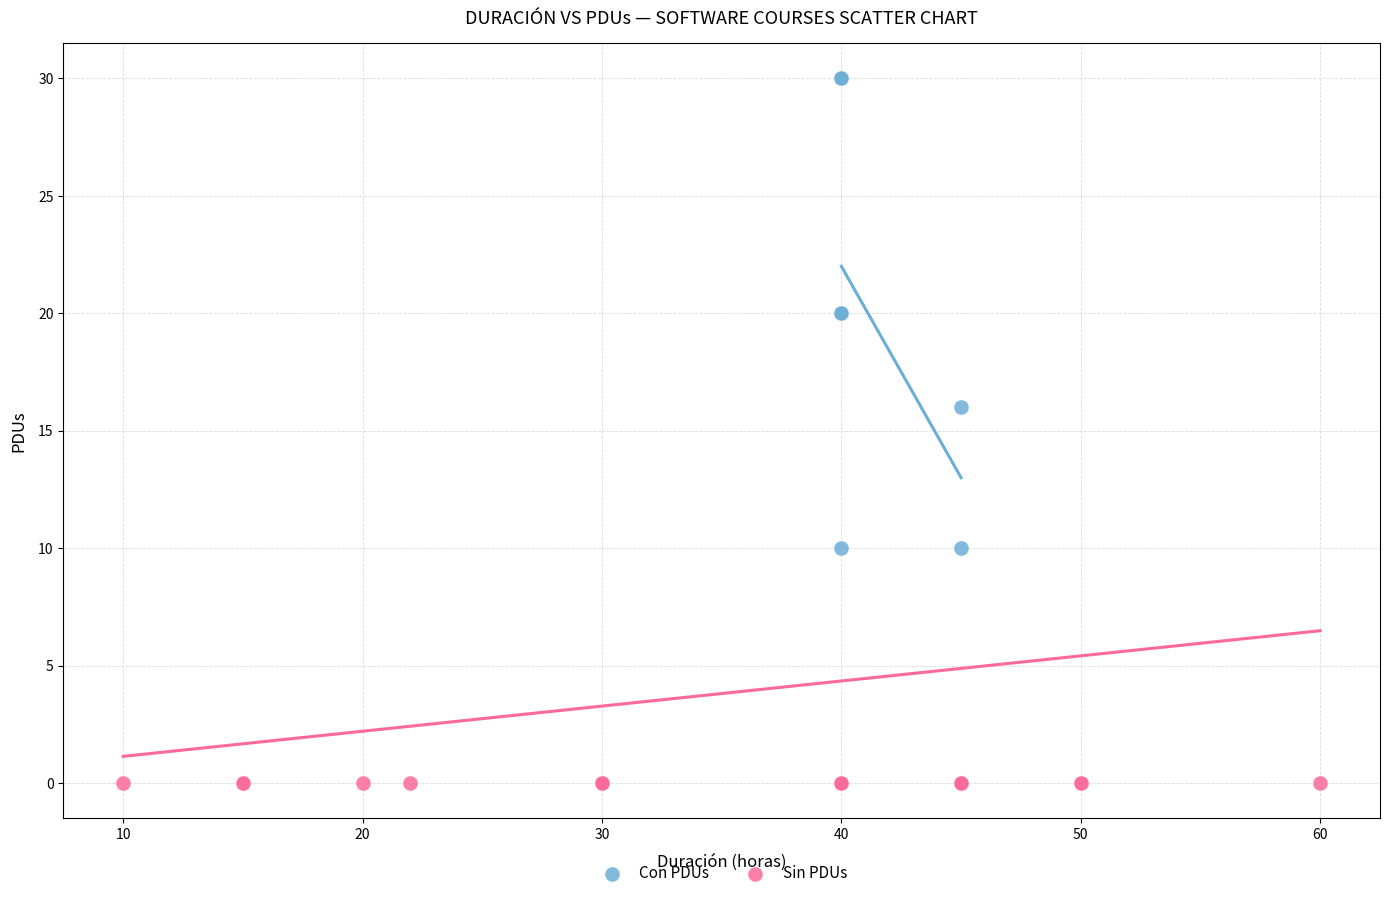

What are all the series names shown in the legend?

Con PDUs, Sin PDUs